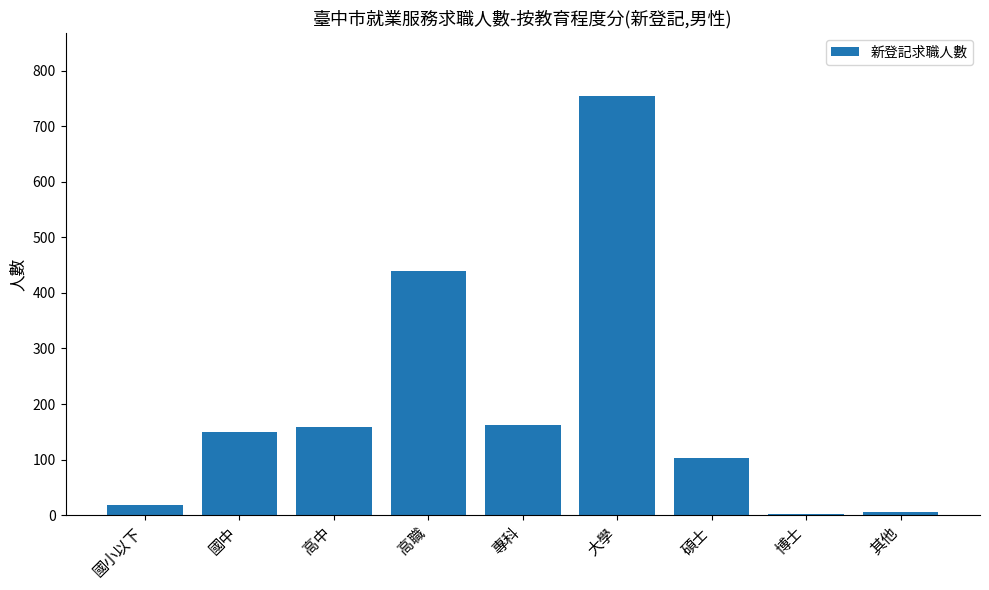

Are the bars grouped side by side (vs. stacked)?

No